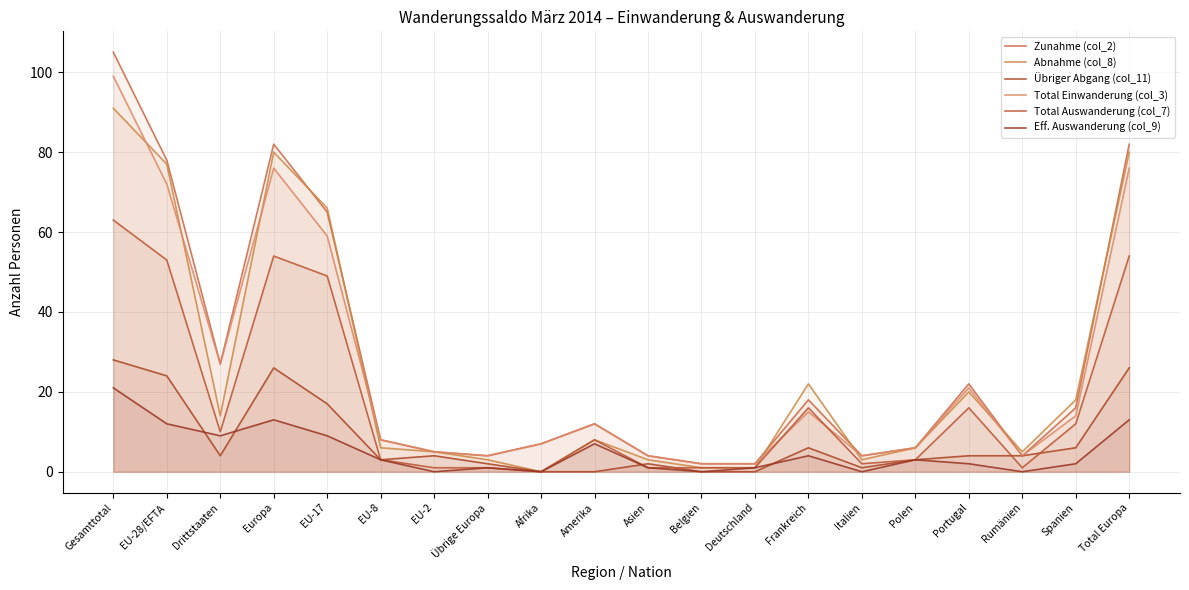

How many data points does each series have?

20